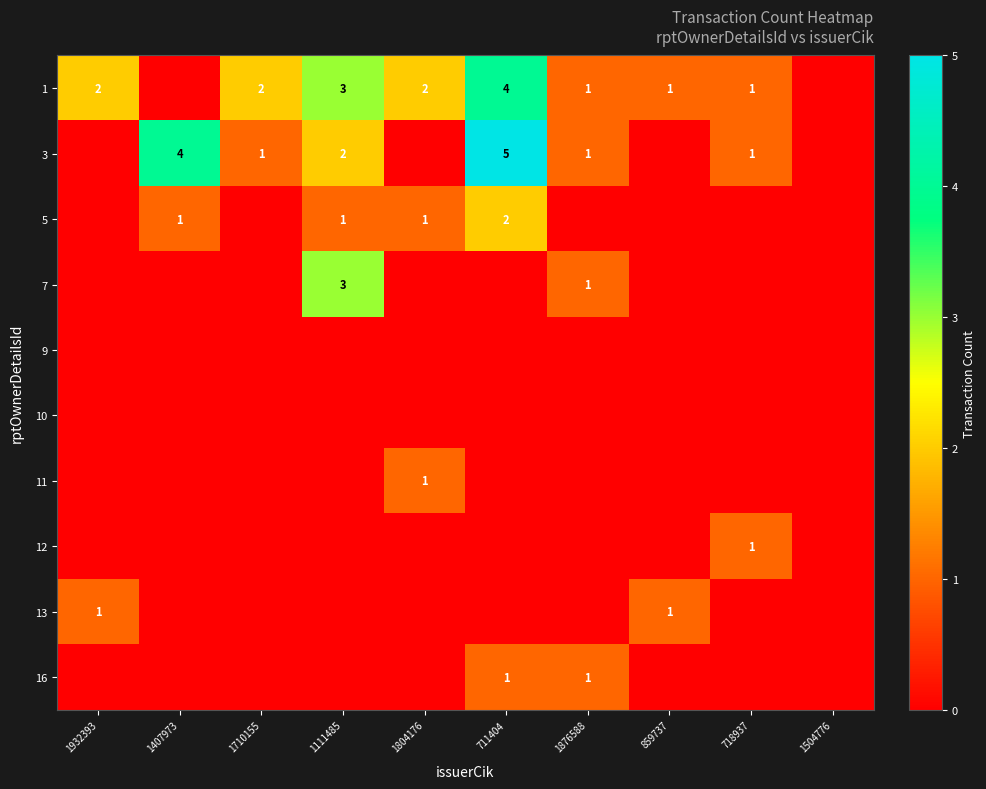

The 13 series shows 2 at 1932393. True or false?

False